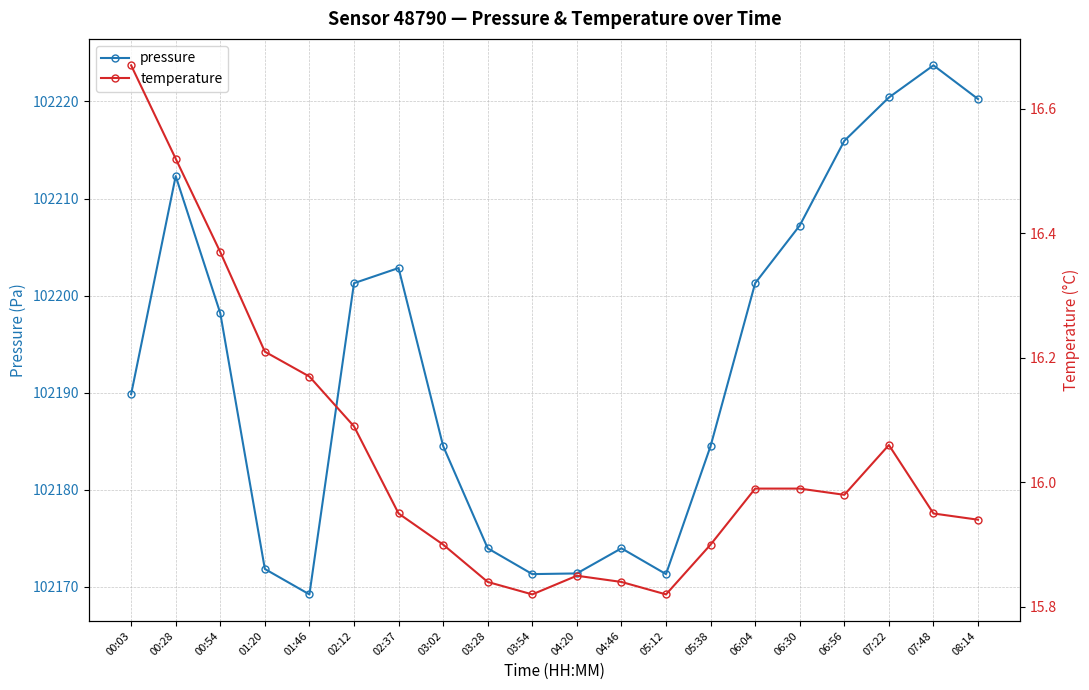

Between 01:46 and 06:56, which series saw the biggest shift?

pressure